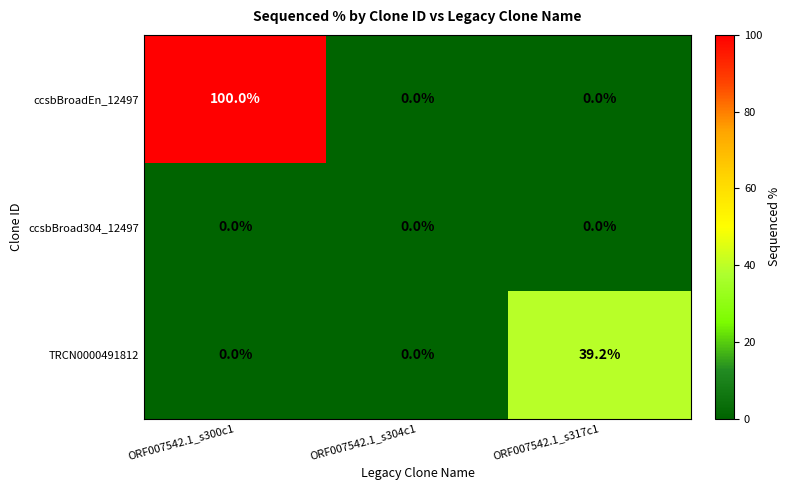

At which category is the sum across all series the highest?

ORF007542.1_s300c1